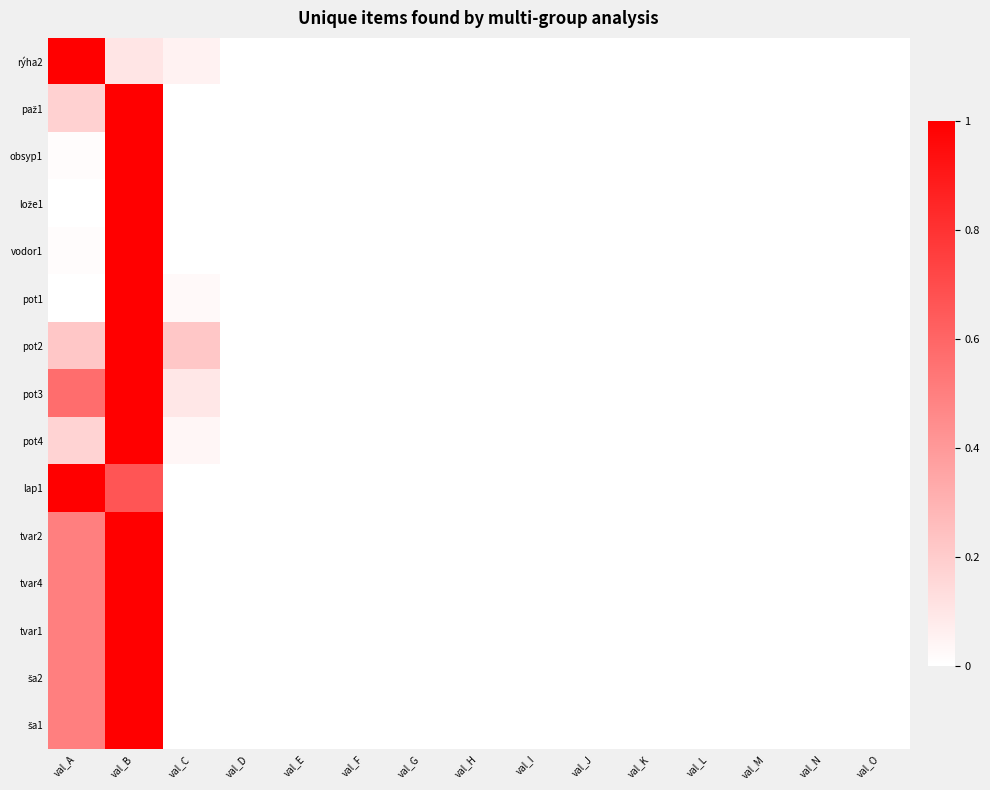

At which category is the sum across all series the highest?

val_B